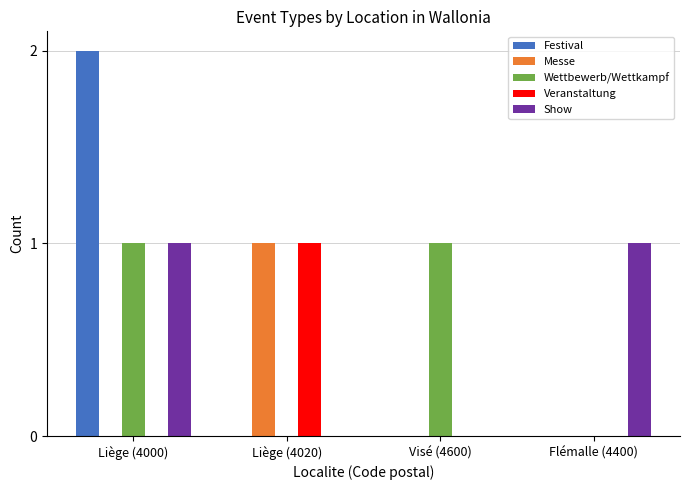

Which series has the largest range (max minus min)?

Festival